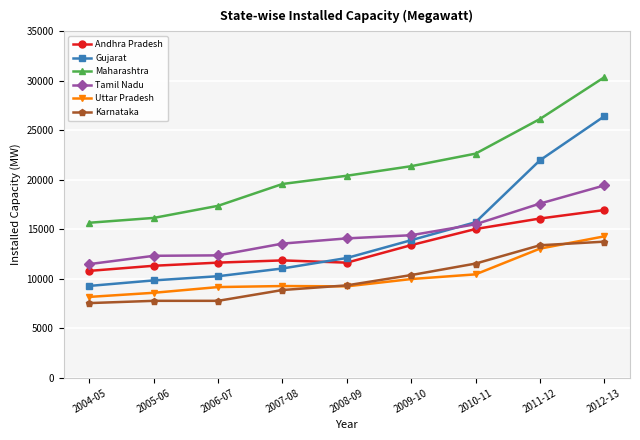

True or false: Karnataka and Andhra Pradesh cross at least once.

False